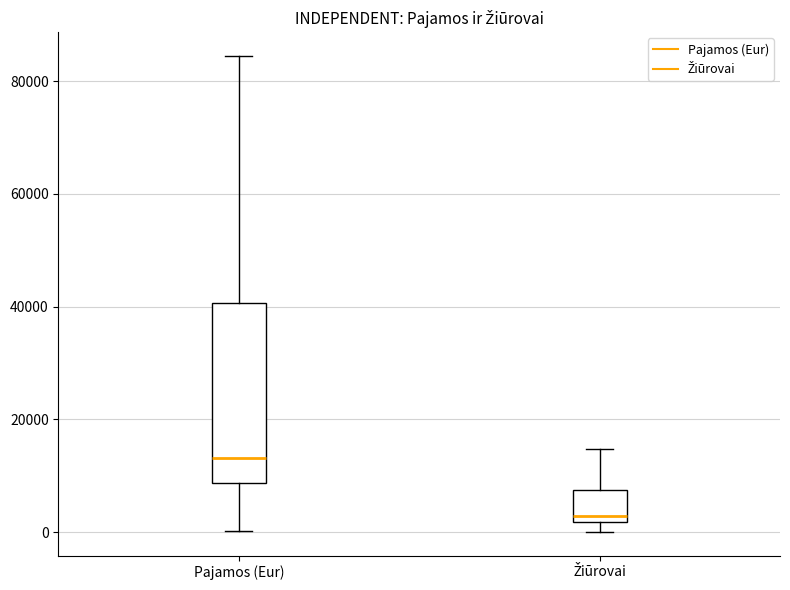

Which box is the tallest, from its lower edge to its upper edge?

Pajamos (Eur)